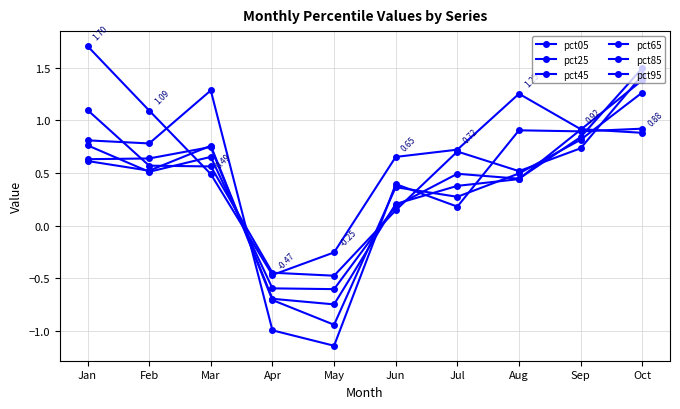

The pct25 series shows -0.5 at May. True or false?

True